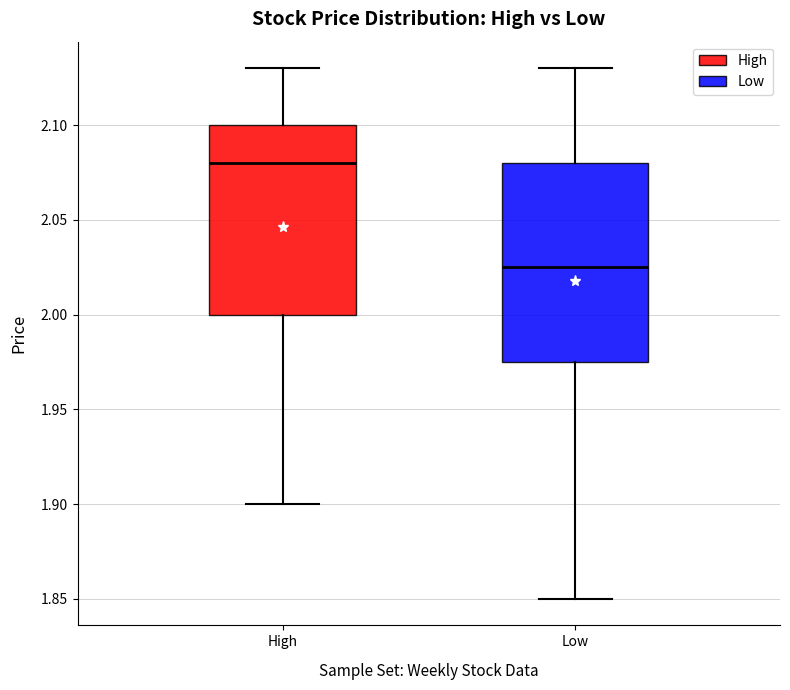

Which box's median line is the highest?

High